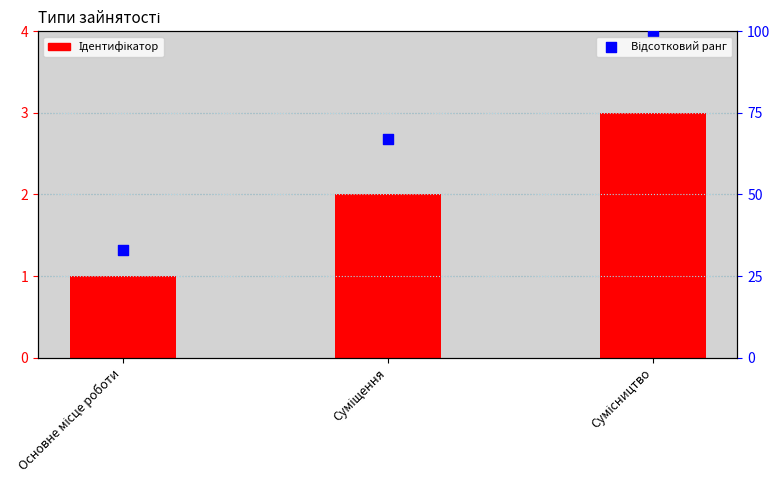

What are all the series names shown in the legend?

Ідентифікатор, Відсотковий ранг